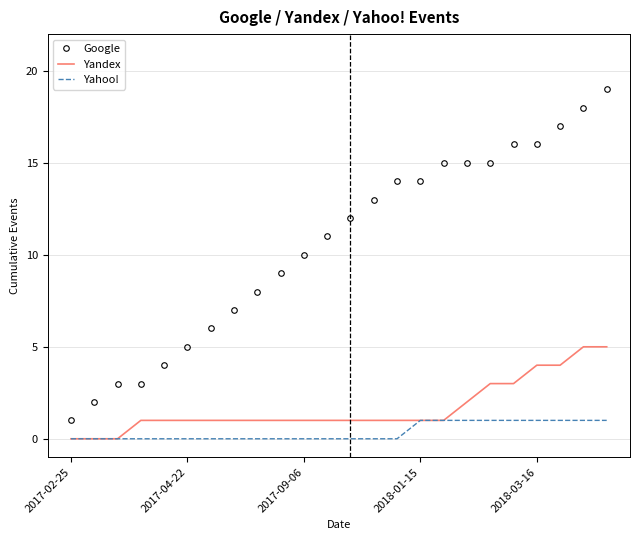

Which series has the largest range (max minus min)?

Google